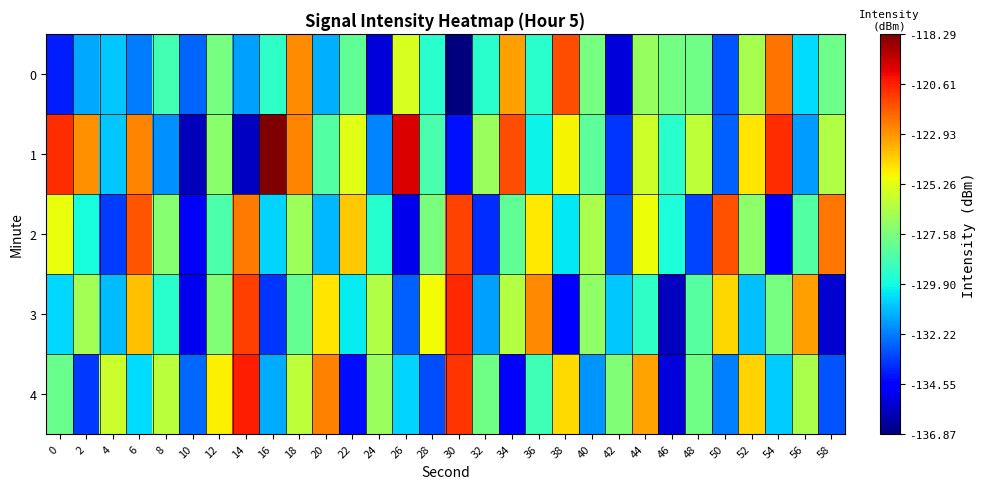

Reading left to right, what are all the values shown in this chart?

0: 0=-134.0	2=-131.5	4=-130.9	6=-132.2	8=-128.9	10=-132.7	12=-127.7	14=-131.6	16=-129.3	18=-122.7	20=-131.3	22=-128.2	24=-135.3	26=-125.5	28=-129.5	30=-136.9	32=-129.5	34=-123.1	36=-129.4	38=-121.5	40=-127.7	42=-135.4	44=-126.9	46=-127.8	48=-127.8	50=-133.0	52=-126.6	54=-122.3	56=-130.5	58=-127.9
1: 0=-120.8	2=-122.8	4=-130.9	6=-122.6	8=-131.9	10=-135.9	12=-127.2	14=-135.8	16=-118.3	18=-122.6	20=-128.5	22=-125.3	24=-132.1	26=-119.8	28=-128.7	30=-134.2	32=-126.9	34=-121.5	36=-130.1	38=-124.8	40=-128.3	42=-133.6	44=-125.7	46=-129.4	48=-126.1	50=-132.8	52=-124.5	54=-120.9	56=-131.7	58=-126.4
2: 0=-125.1	2=-129.8	4=-133.4	6=-121.7	8=-127.3	10=-134.9	12=-128.6	14=-122.4	16=-130.7	18=-126.8	20=-131.2	22=-123.9	24=-129.5	26=-135.1	28=-127.6	30=-121.3	32=-133.7	34=-128.2	36=-124.6	38=-130.3	40=-126.5	42=-132.9	44=-125.0	46=-129.7	48=-133.3	50=-121.6	52=-127.2	54=-134.8	56=-128.5	58=-122.3
3: 0=-130.6	2=-126.7	4=-131.1	6=-123.8	8=-129.4	10=-135.0	12=-127.5	14=-121.2	16=-133.6	18=-128.1	20=-124.5	22=-130.2	24=-126.4	26=-132.8	28=-124.9	30=-120.8	32=-131.6	34=-126.3	36=-122.7	38=-134.5	40=-127.1	42=-130.9	44=-129.3	46=-135.8	48=-128.4	50=-124.2	52=-131.0	54=-127.7	56=-123.1	58=-135.5
4: 0=-128.0	2=-133.5	4=-125.8	6=-130.5	8=-126.2	10=-132.6	12=-124.7	14=-120.6	16=-131.4	18=-126.1	20=-122.5	22=-134.3	24=-126.9	26=-130.7	28=-133.1	30=-121.0	32=-127.8	34=-134.6	36=-128.9	38=-124.3	40=-131.8	42=-127.5	44=-123.2	46=-135.4	48=-127.8	50=-132.2	52=-124.1	54=-130.8	56=-126.5	58=-133.0